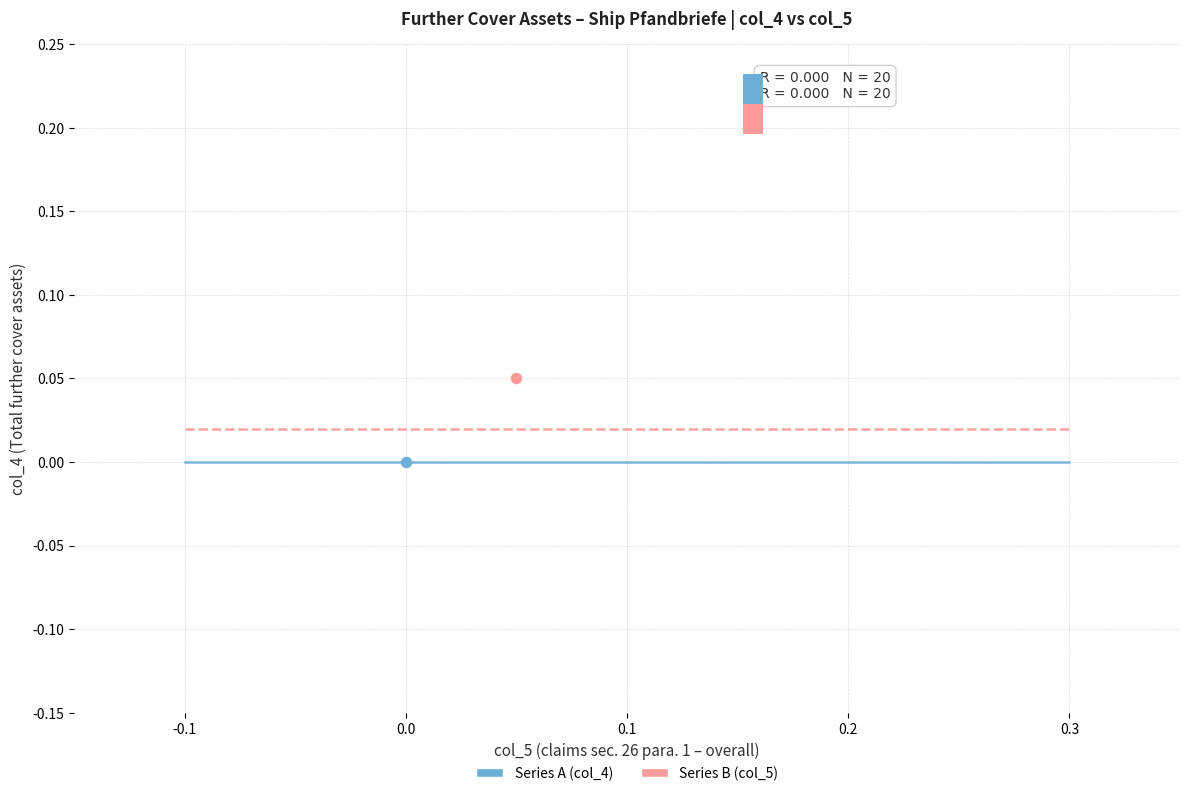

Which series reaches the minimum Y coordinate?

Series A (col_4)